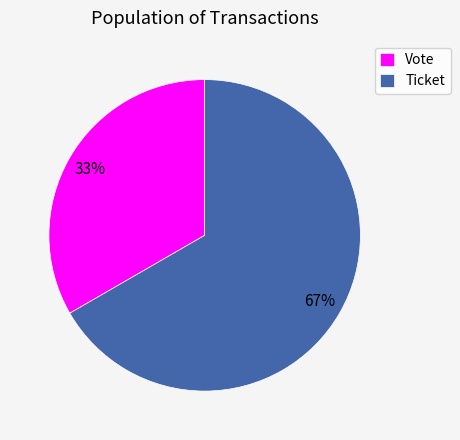

Does Ticket account for over 50% of the chart?

Yes